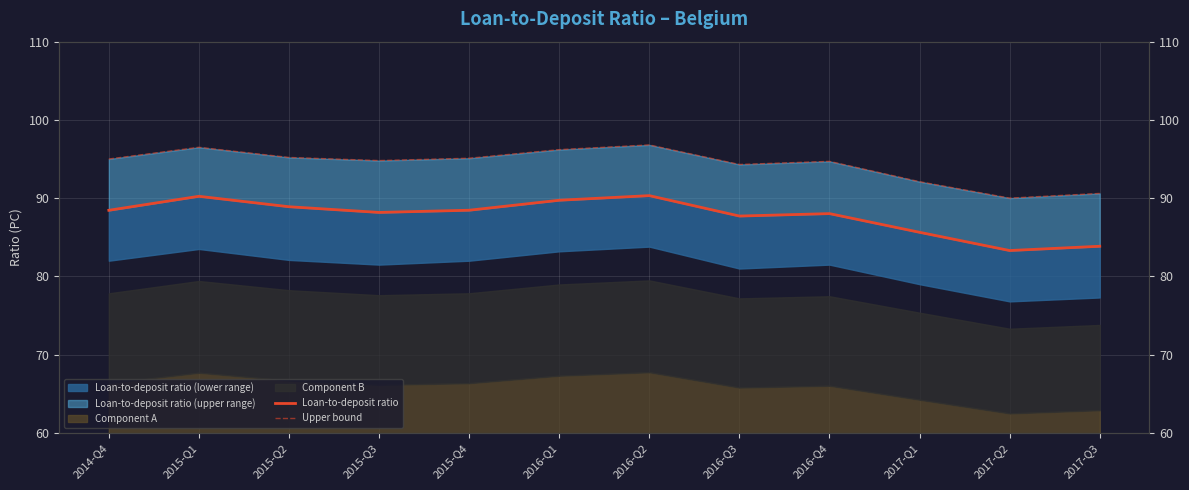

The Loan-to-deposit ratio series shows 83.8 at 2017-Q3. True or false?

True